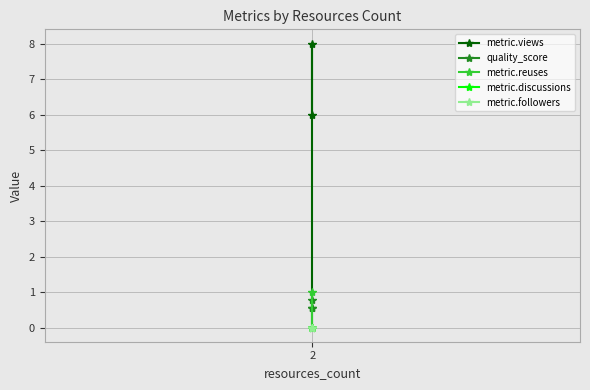

What is the label of the 1st point from the right?

2